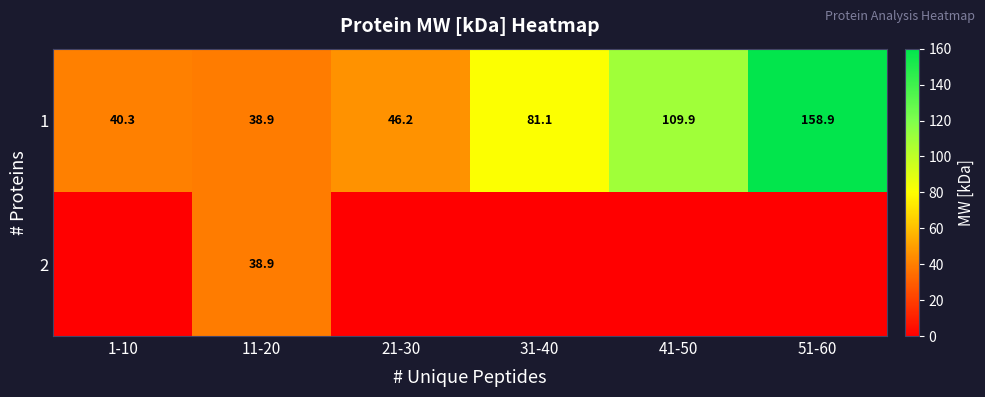

What value does the 1 series have at 11-20?

38.9